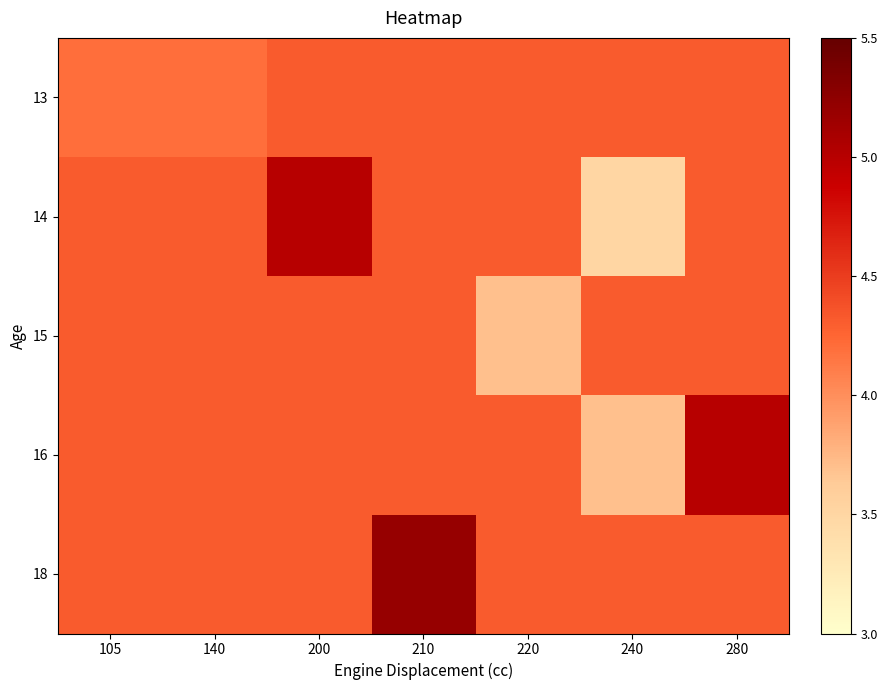

What is the spread (max minus min) of values at 105?

0.1